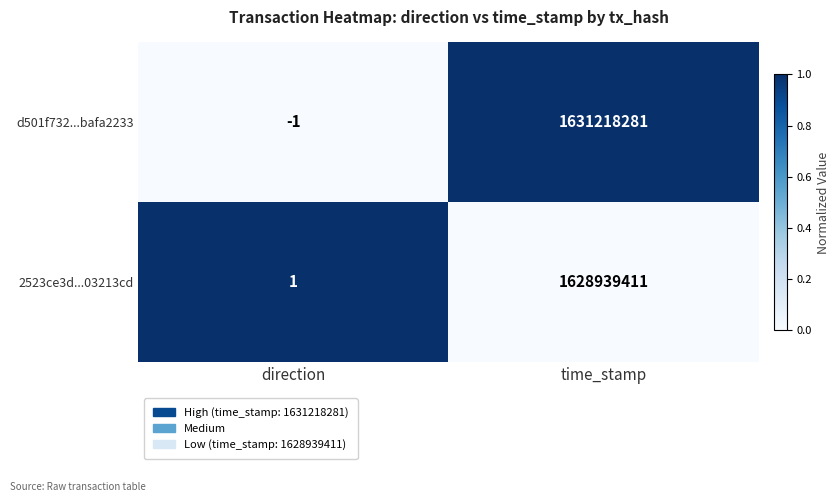

What is the total value across all series at direction?

0